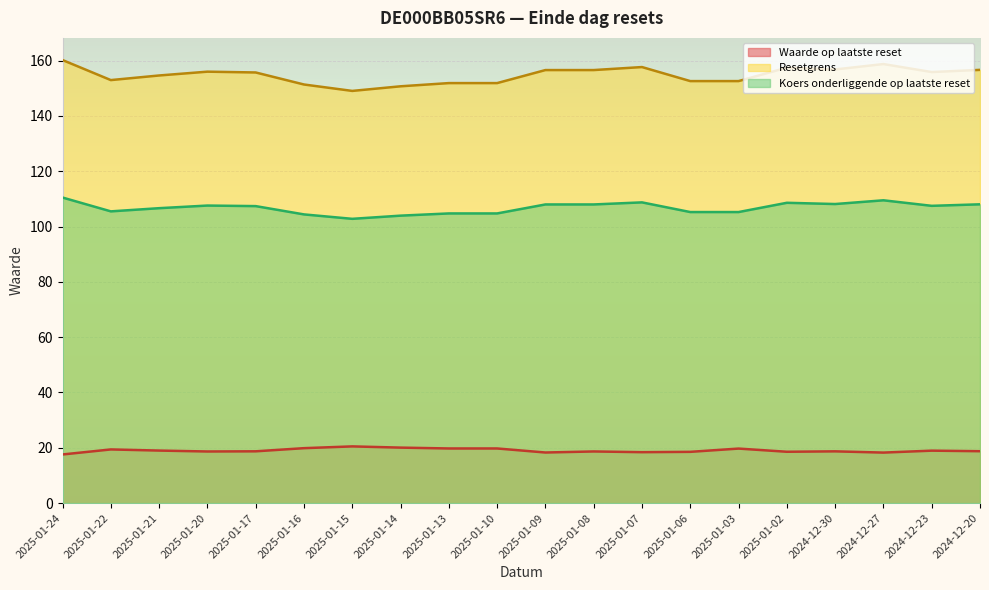

What is the total value across all series at 2025-01-21?

280.3